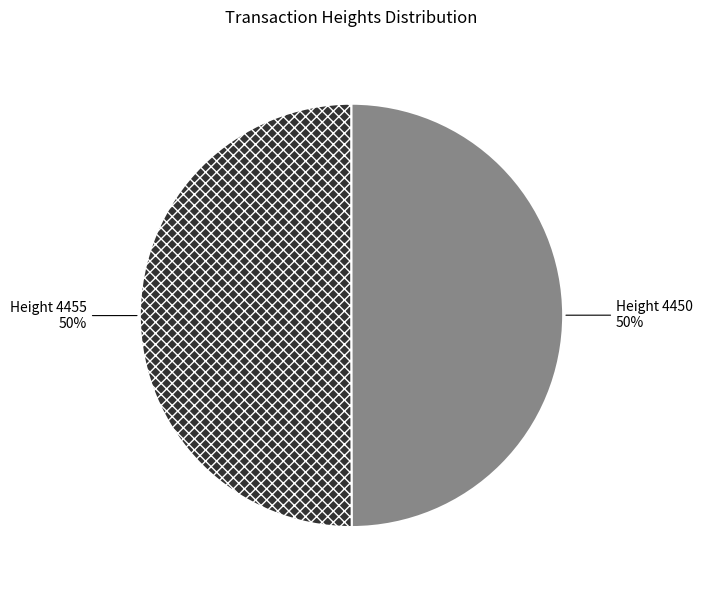

Approximately how many times larger is the value at Height 4455 compared to Height 4450?

1.0